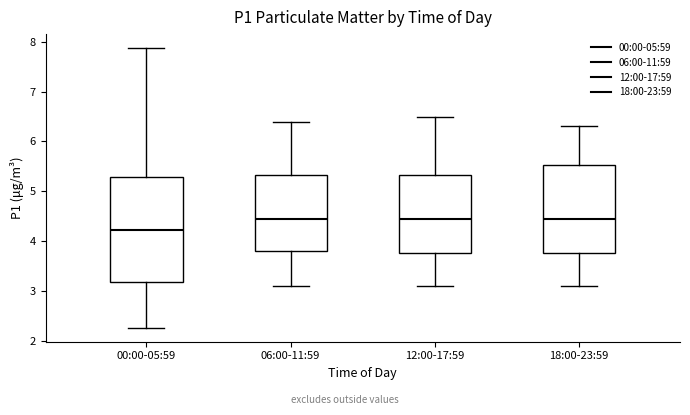

Reading left to right, transcribe this box plot: for each box, give where its median line is, the range the box spans, and where its two whiskers end, as read against the y-axis. The values are not printed on the chart, so give them approximately, as read against the axis.

00:00-05:59: median 4.2, box 3.2 to 5.3, whiskers 2.3 to 7.9
06:00-11:59: median 4.5, box 3.8 to 5.3, whiskers 3.1 to 6.4
12:00-17:59: median 4.5, box 3.8 to 5.3, whiskers 3.1 to 6.5
18:00-23:59: median 4.5, box 3.8 to 5.5, whiskers 3.1 to 6.3